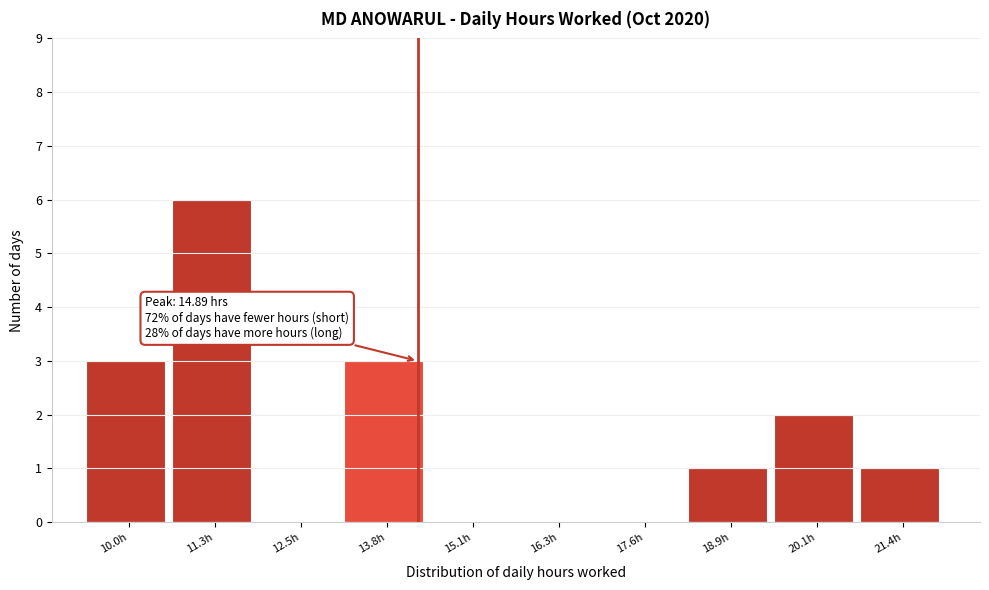

Reading left to right, extract all data points from this chart.

10.0h=3	11.3h=6	12.5h=0	13.8h=3	15.1h=0	16.3h=0	17.6h=0	18.9h=1	20.1h=2	21.4h=1